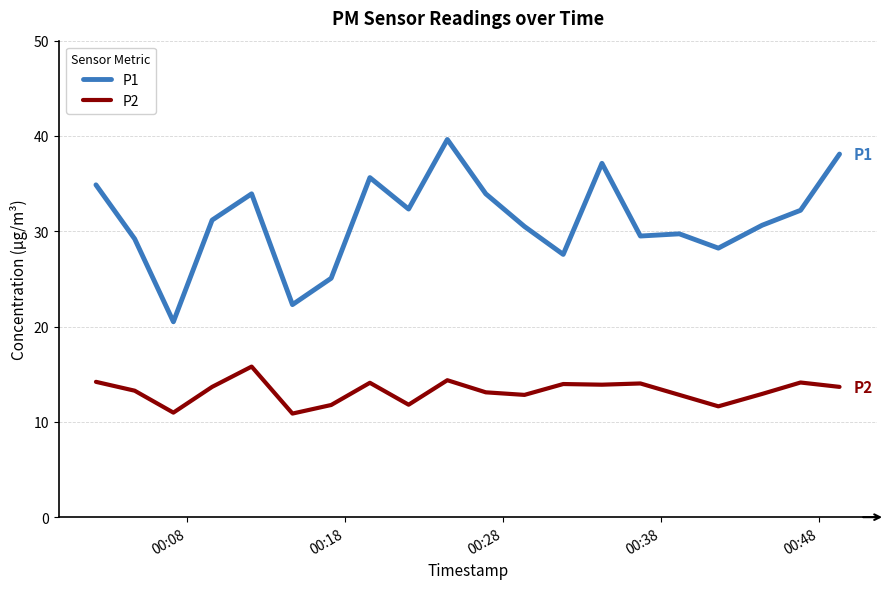

Rank the series by their maximum value, from highest to lowest.

P1, P2